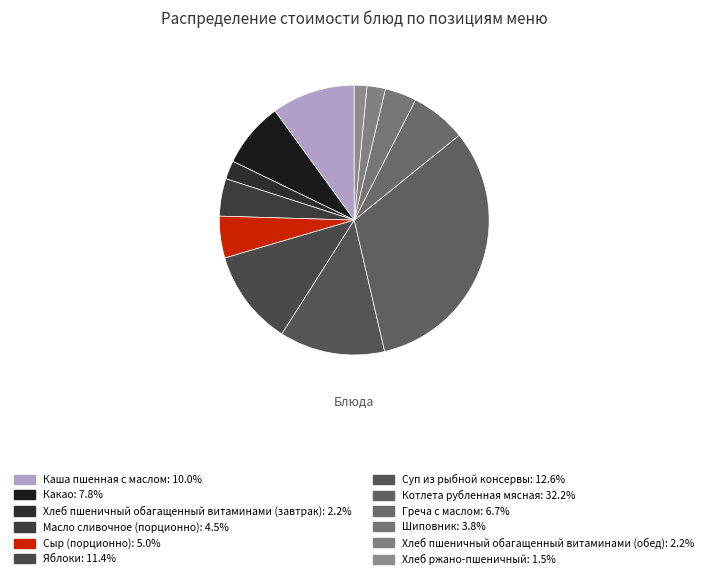

To the nearest percent, what portion does Шиповник represent?

4%